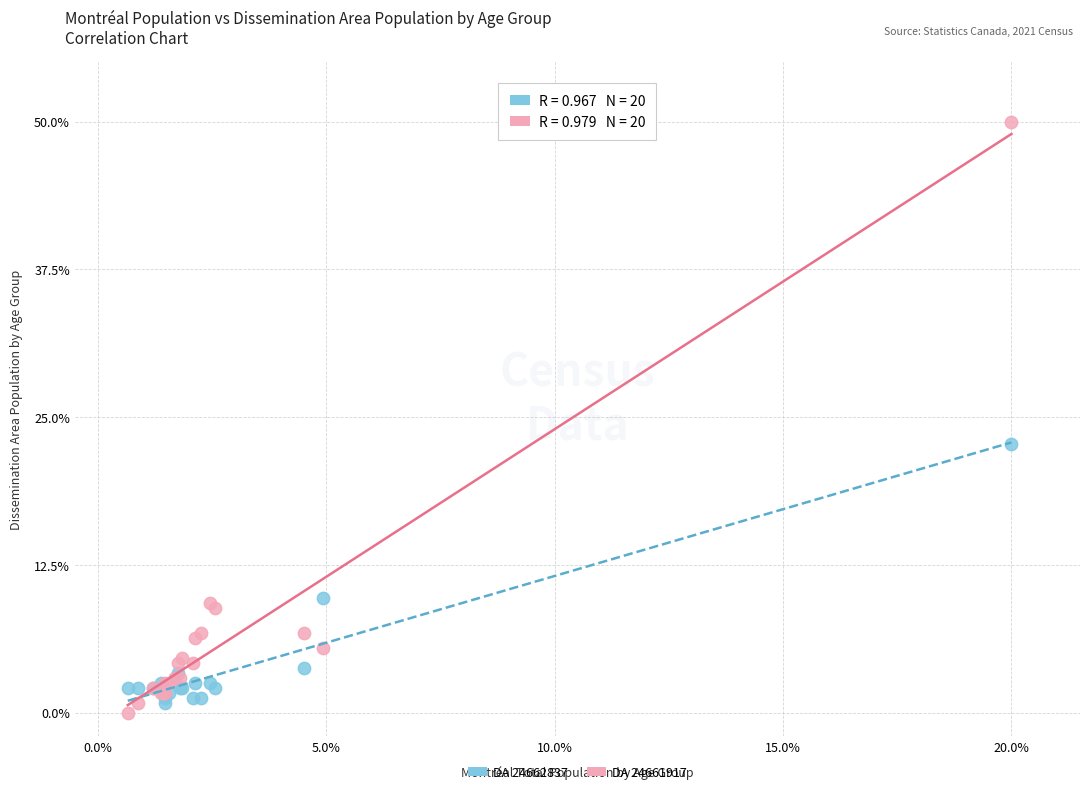

Across all series, what Y value is closest to 25?

22.7